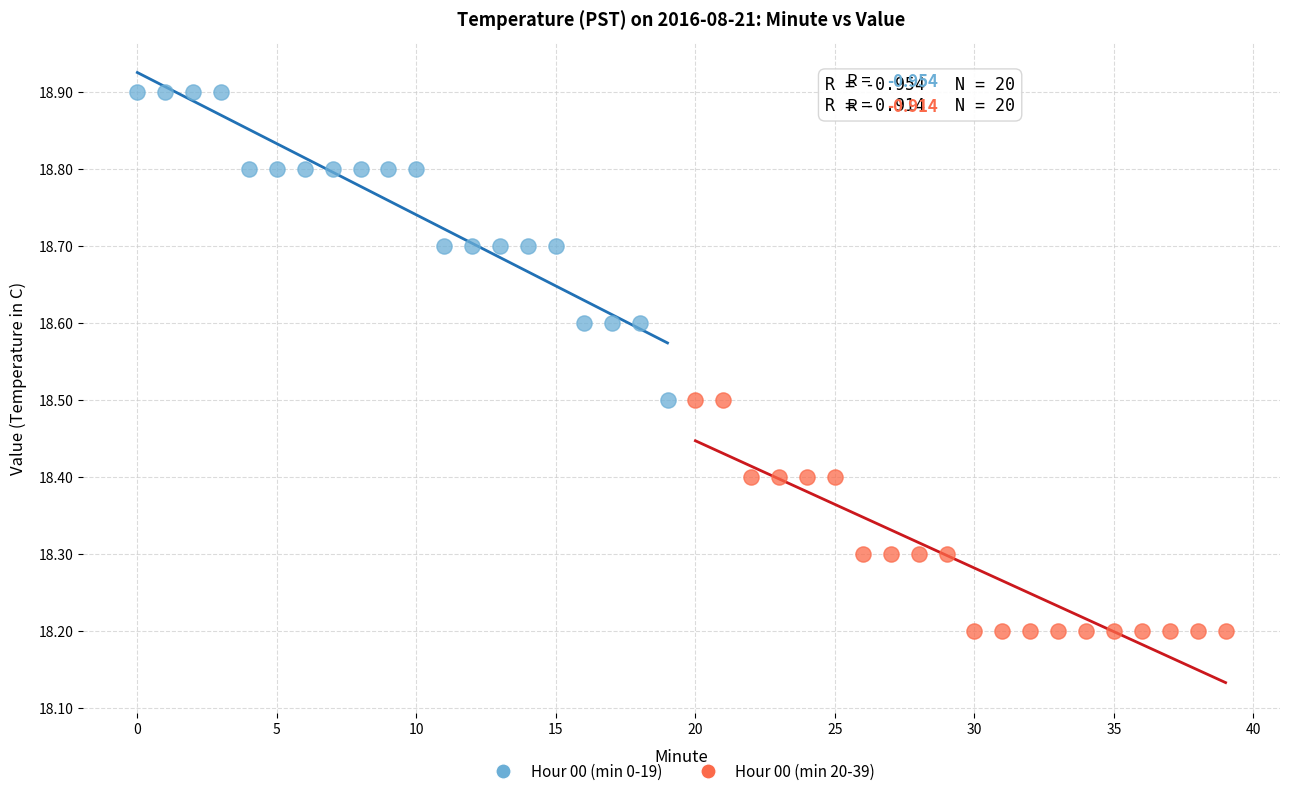

Which series reaches the minimum Y coordinate?

Hour 00 (min 20-39)